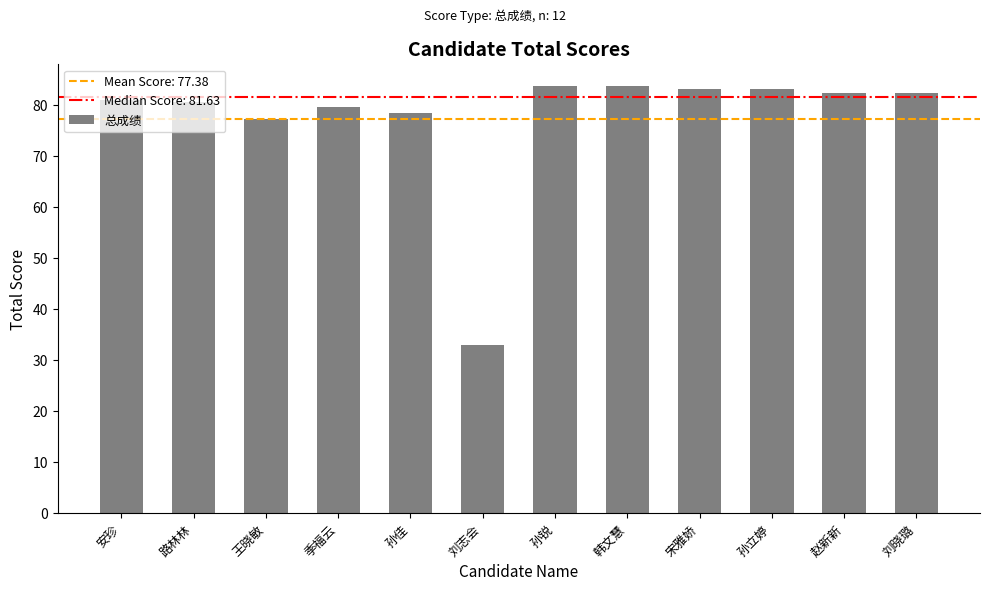

What is the greatest value displayed?

83.8